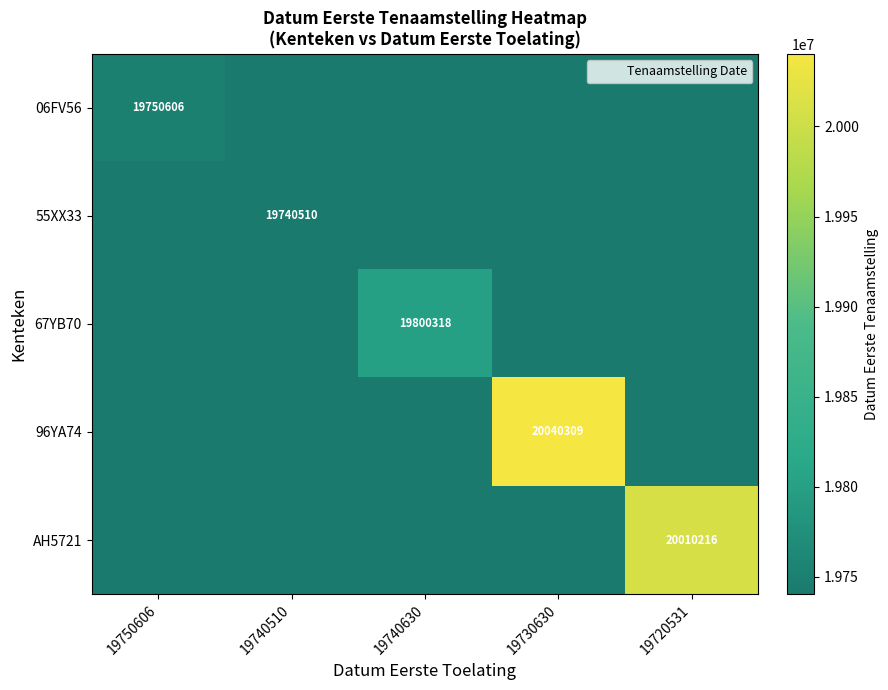

At which category is the sum across all series the highest?

19730630